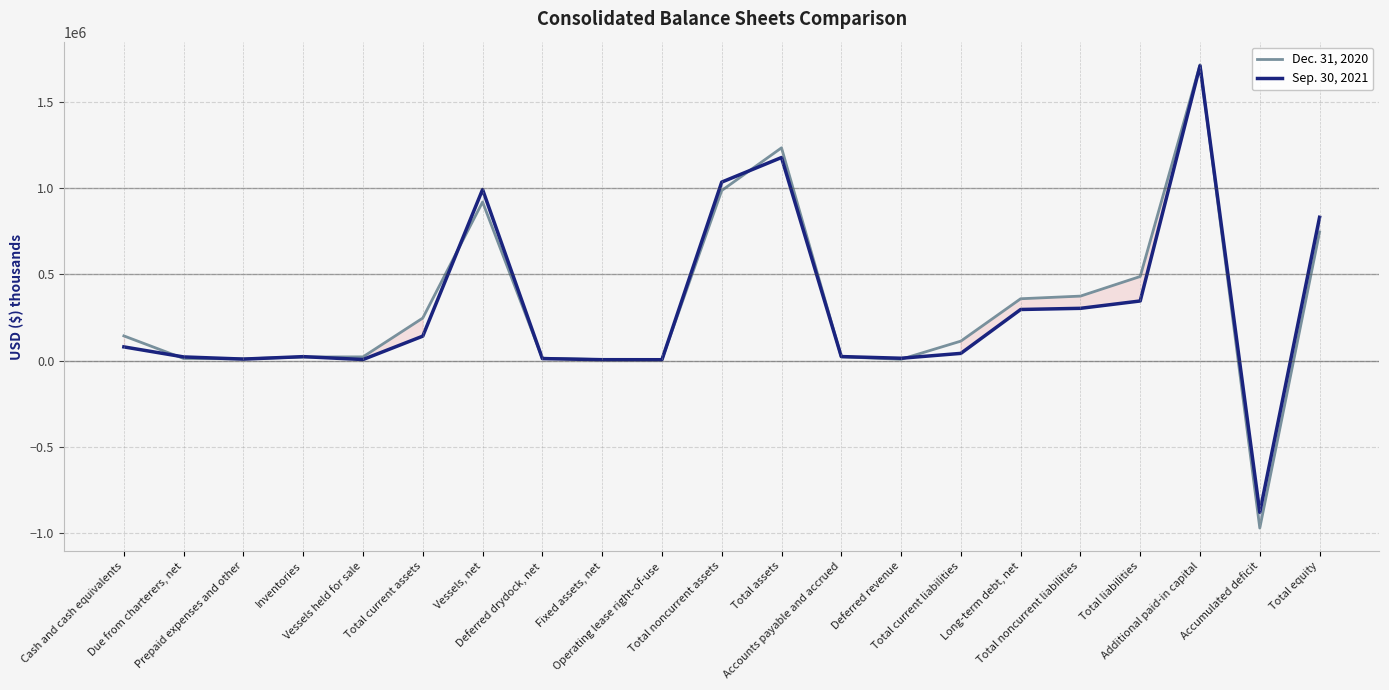

Rank the series at Total equity from highest to lowest value.

Sep. 30, 2021, Dec. 31, 2020